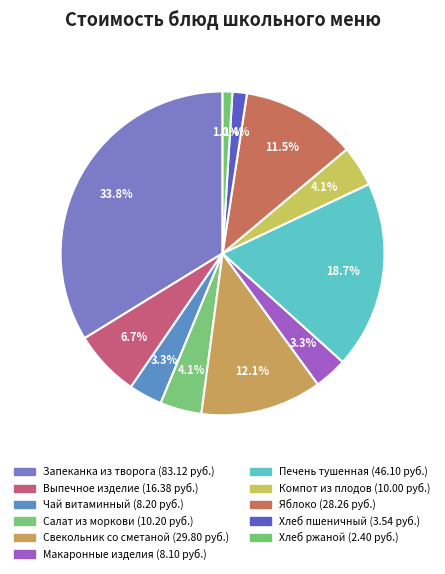

Which category has the smallest portion of the pie?

Хлеб ржаной